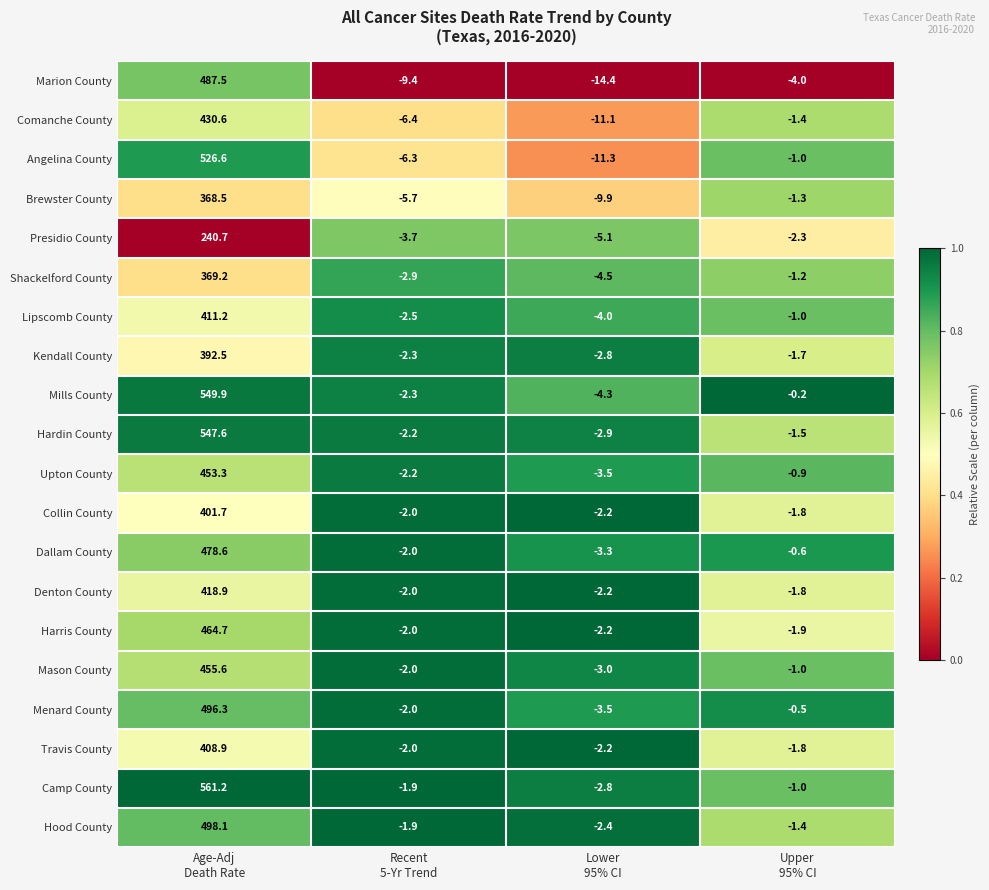

Which series has the widest spread of values?

Camp County